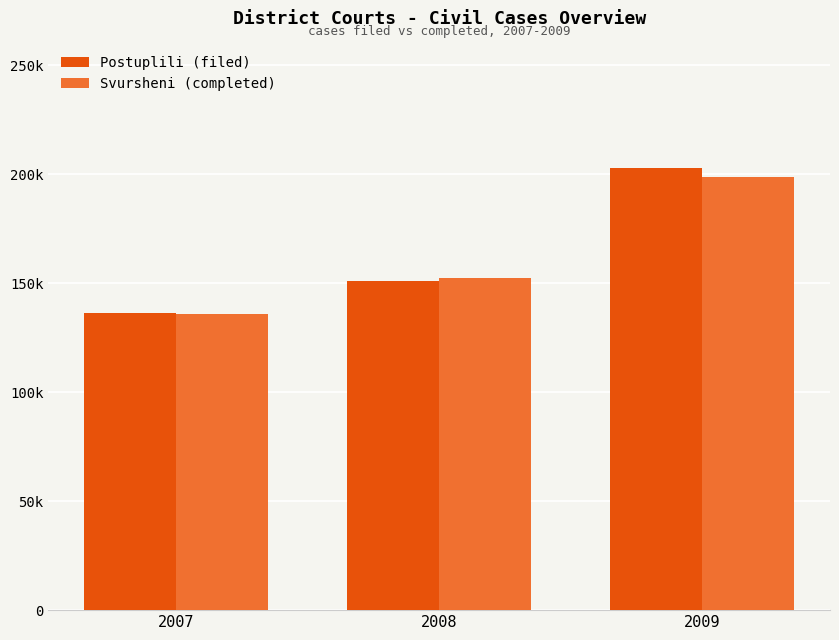

What are all the series names shown in the legend?

Postuplili (filed), Svursheni (completed)